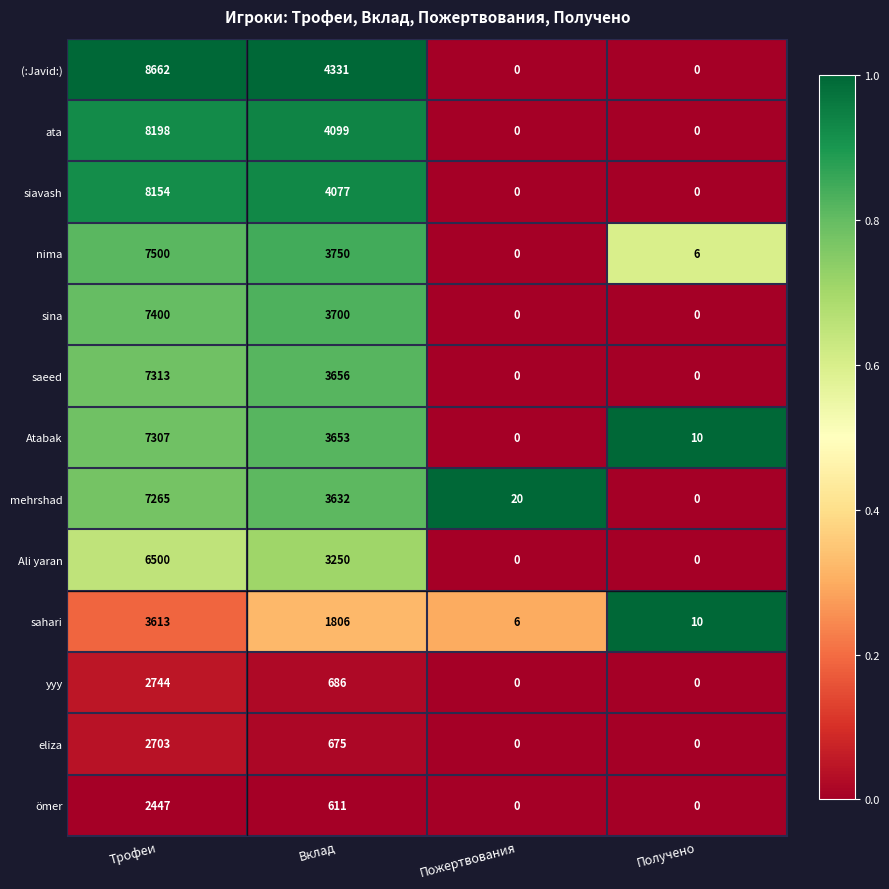

At which label does nima reach its peak?

Трофеи